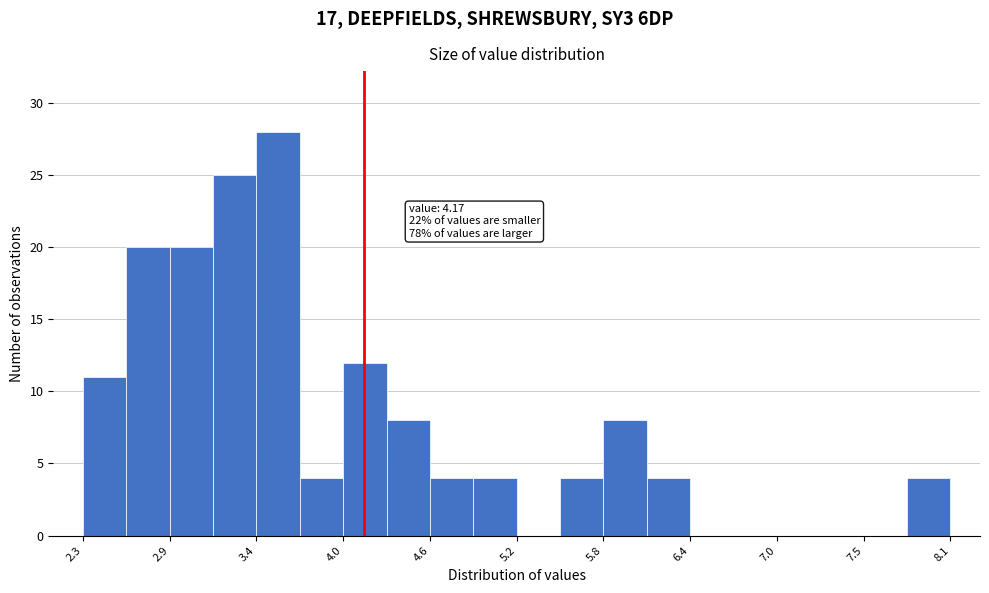

Read against the x-axis, roughly where is the centre of the tallest bar?

3.6